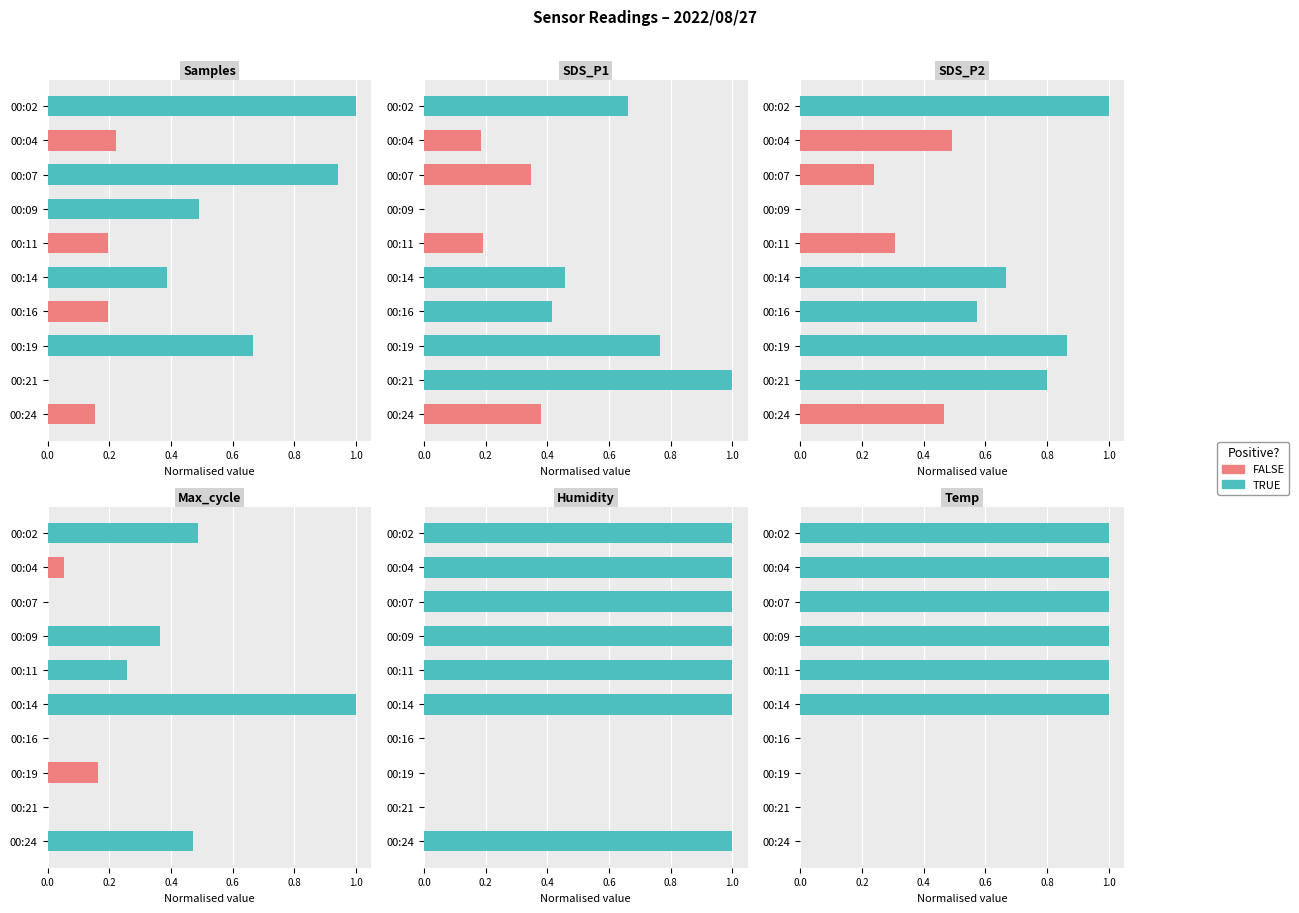

What is the value of the SDS_P2 bar at the 5th from the left?

0.3